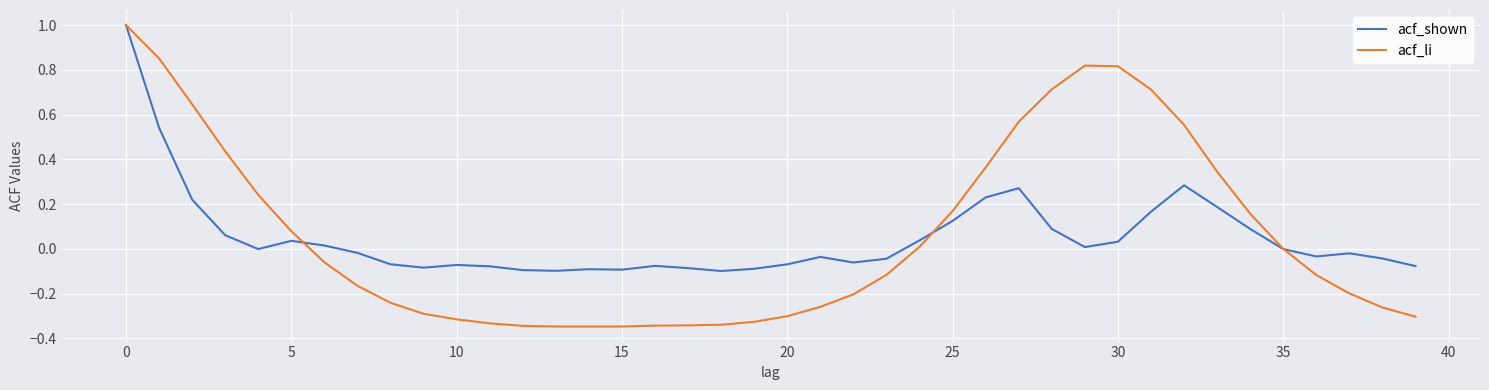

What is the maximum value shown in the chart?

1.0